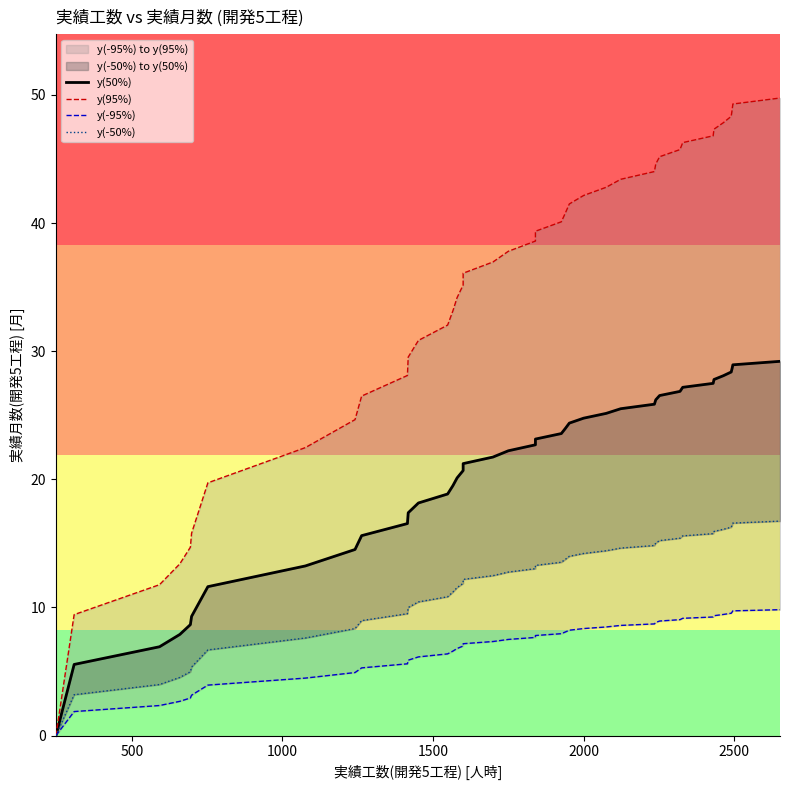

Which series has the widest spread of values?

y(95%)